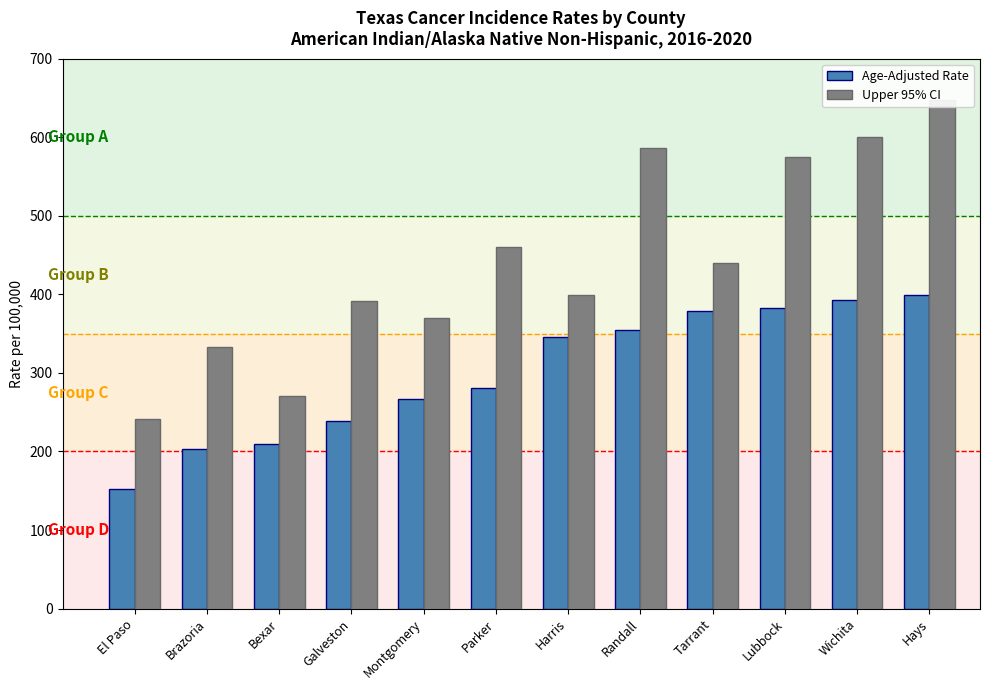

Rank the series by their average value, from highest to lowest.

Upper 95% CI, Age-Adjusted Rate